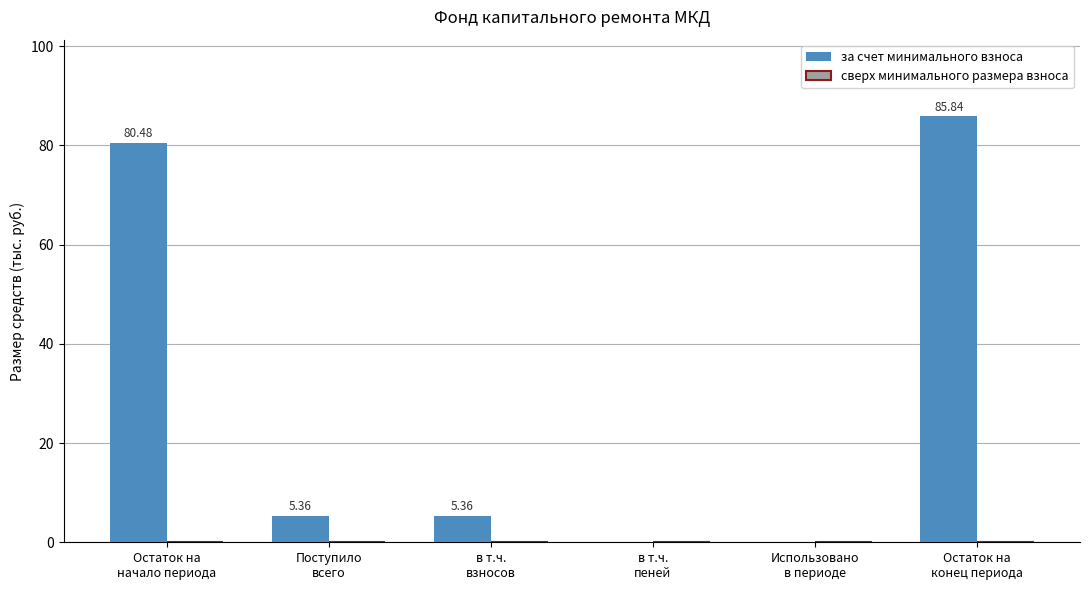

How many distinct data groups are displayed?

1